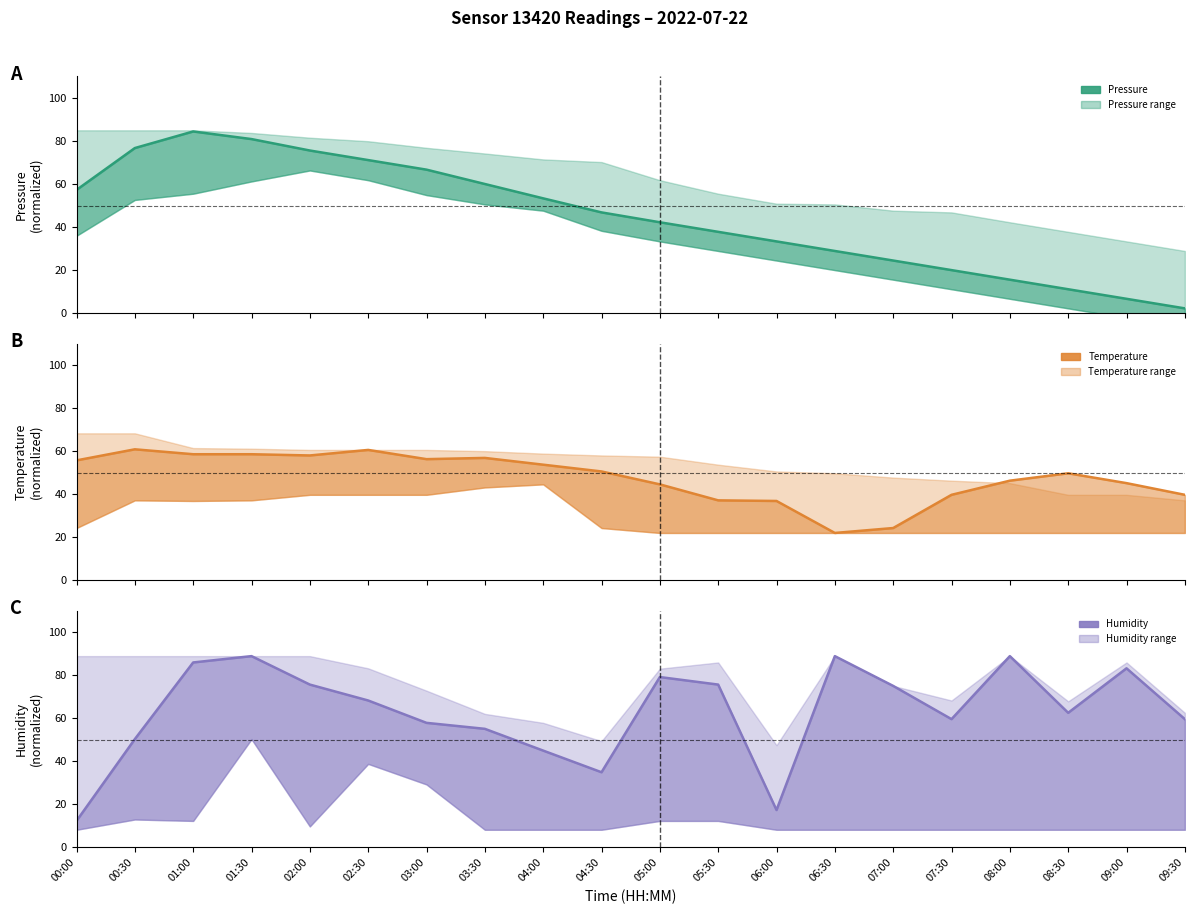

Is the value of Humidity at 01:30 greater than the value of Pressure at 01:00?

Yes